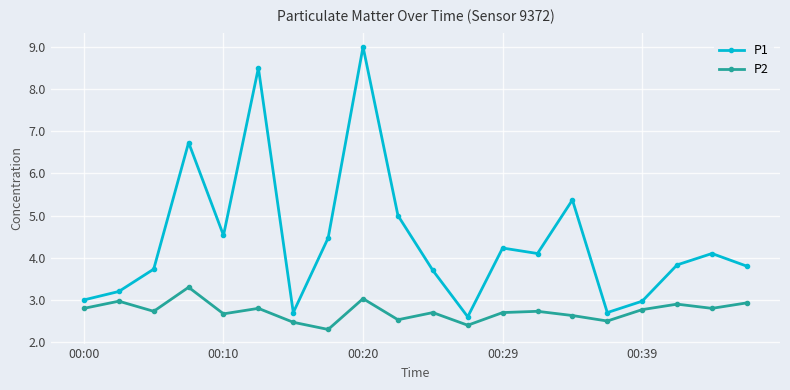

True or false: P2 has more than 2 points higher than both neighbors.

True